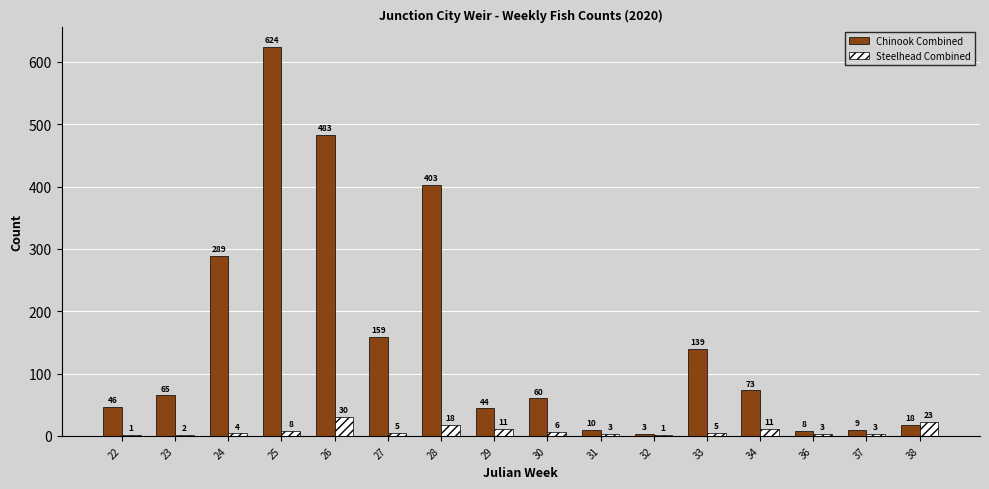

Reading left to right, extract all data points from this chart.

Chinook Combined: 46	65	289	624	483	159	403	44	60	10	3	139	73	8	9	18
Steelhead Combined: 1	2	4	8	30	5	18	11	6	3	1	5	11	3	3	23